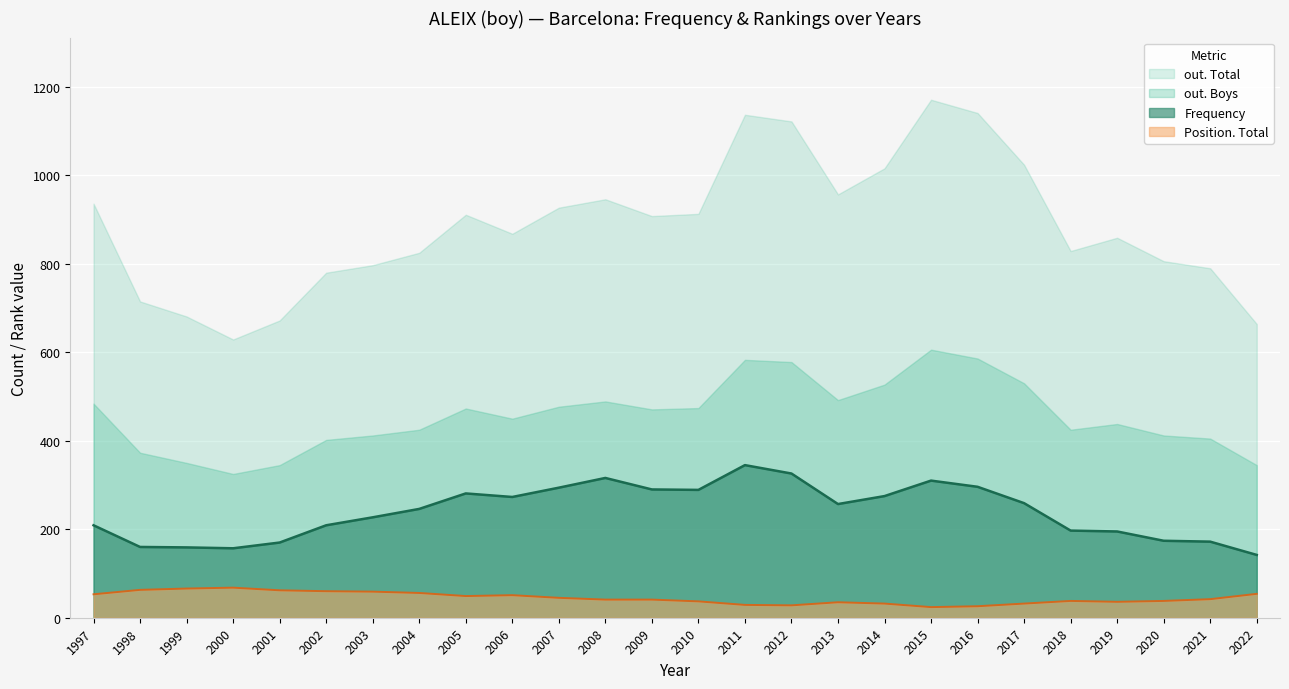

The Position. Total series shows 68 at 2000. True or false?

True